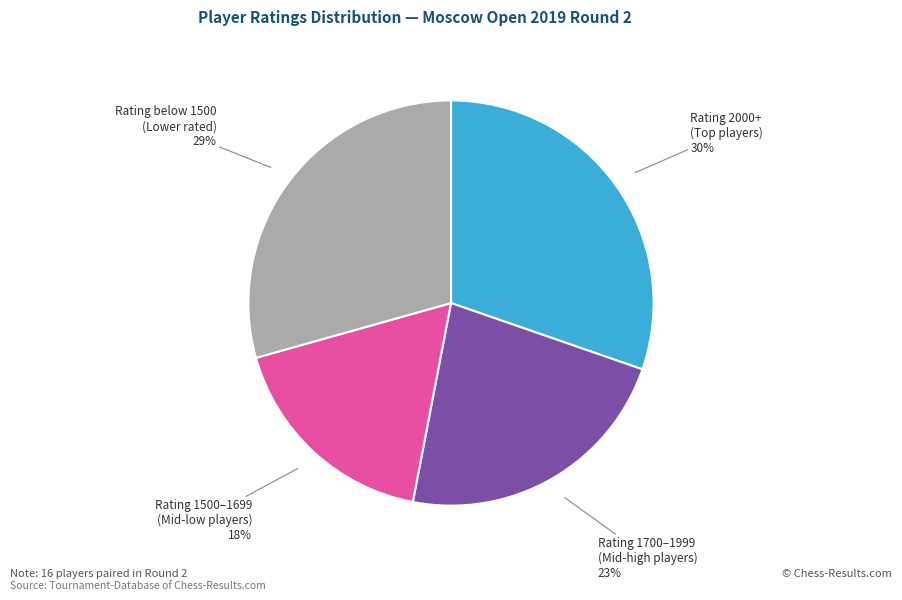

Does any single category account for the majority?

No